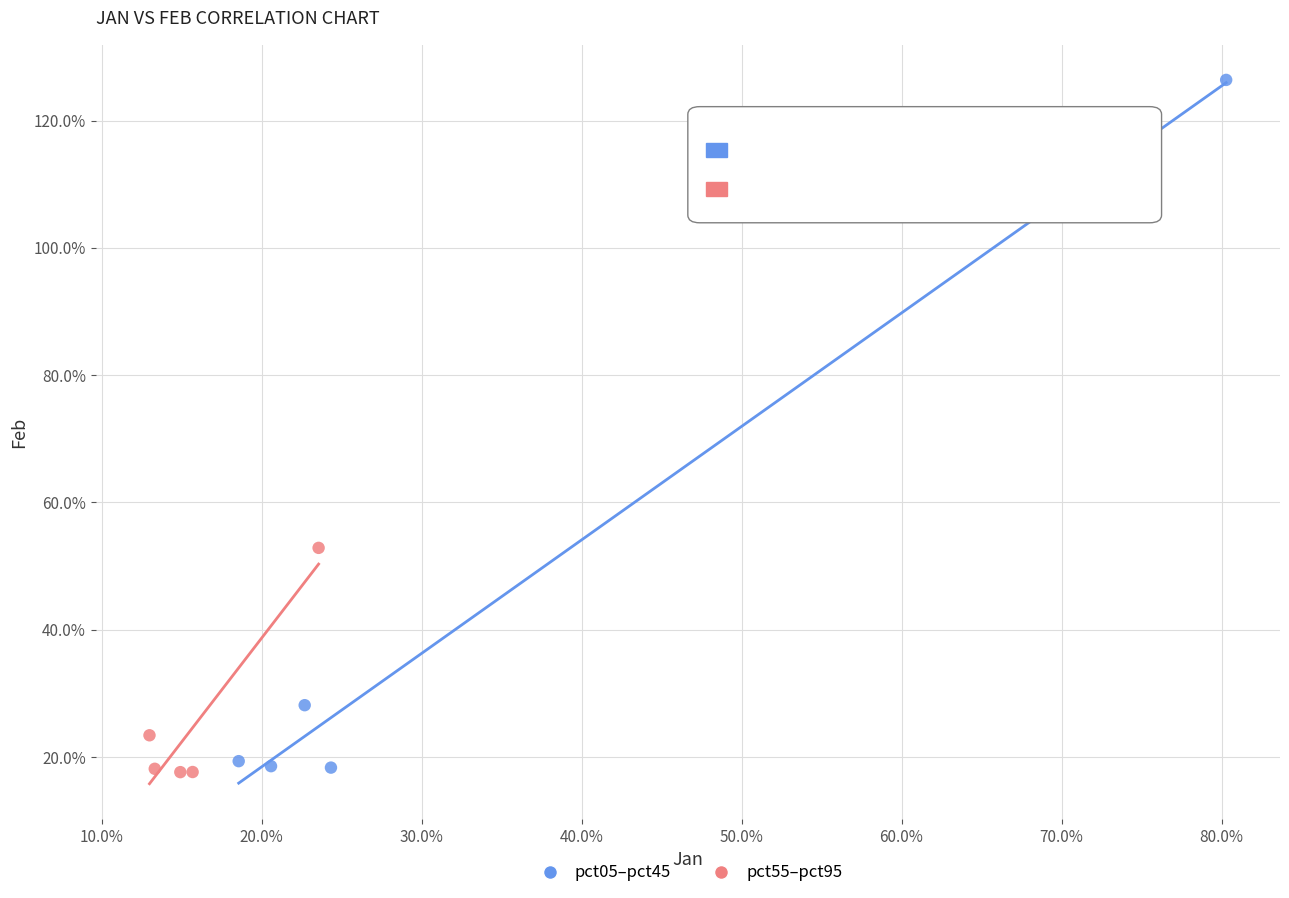

What are all the series names shown in the legend?

pct05–pct45, pct55–pct95